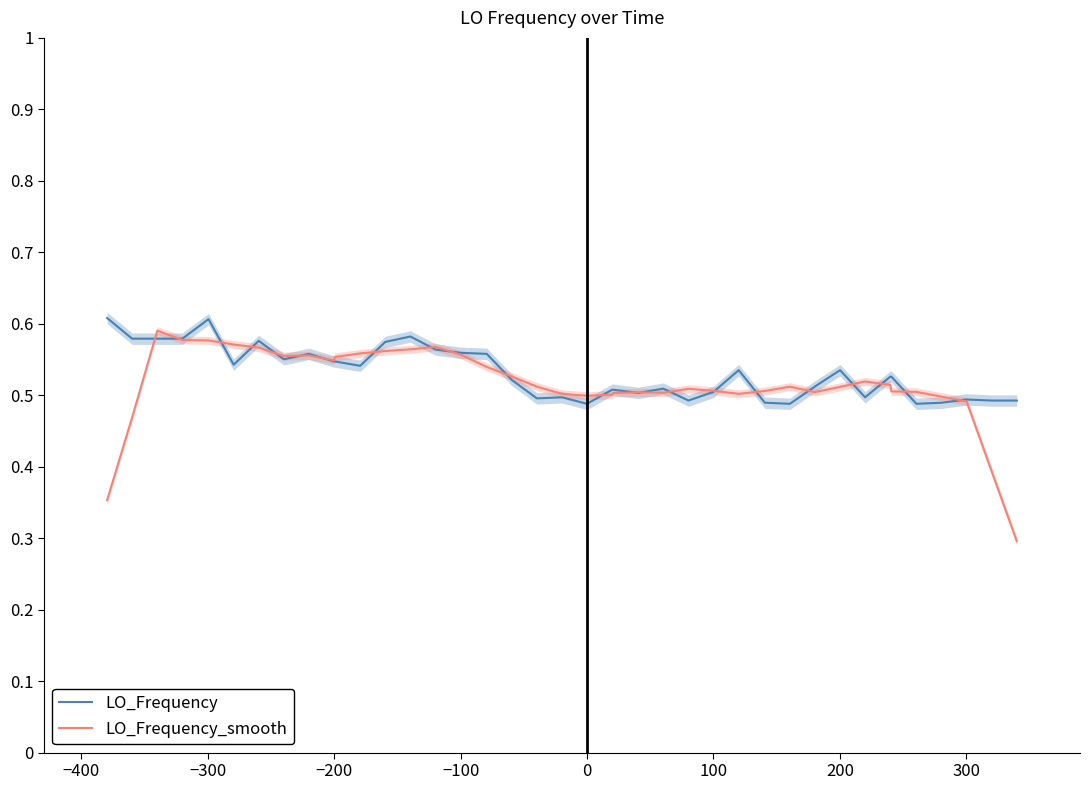

The LO_Frequency series shows 0.5 at 0. True or false?

True